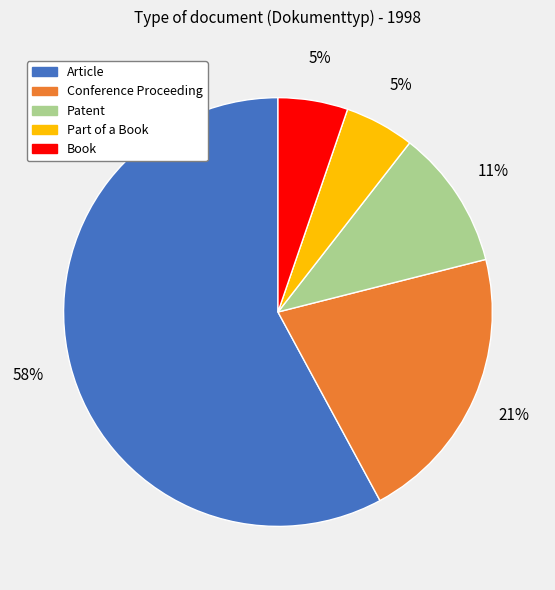

Is it true that Conference Proceeding is 21% of the pie?

True